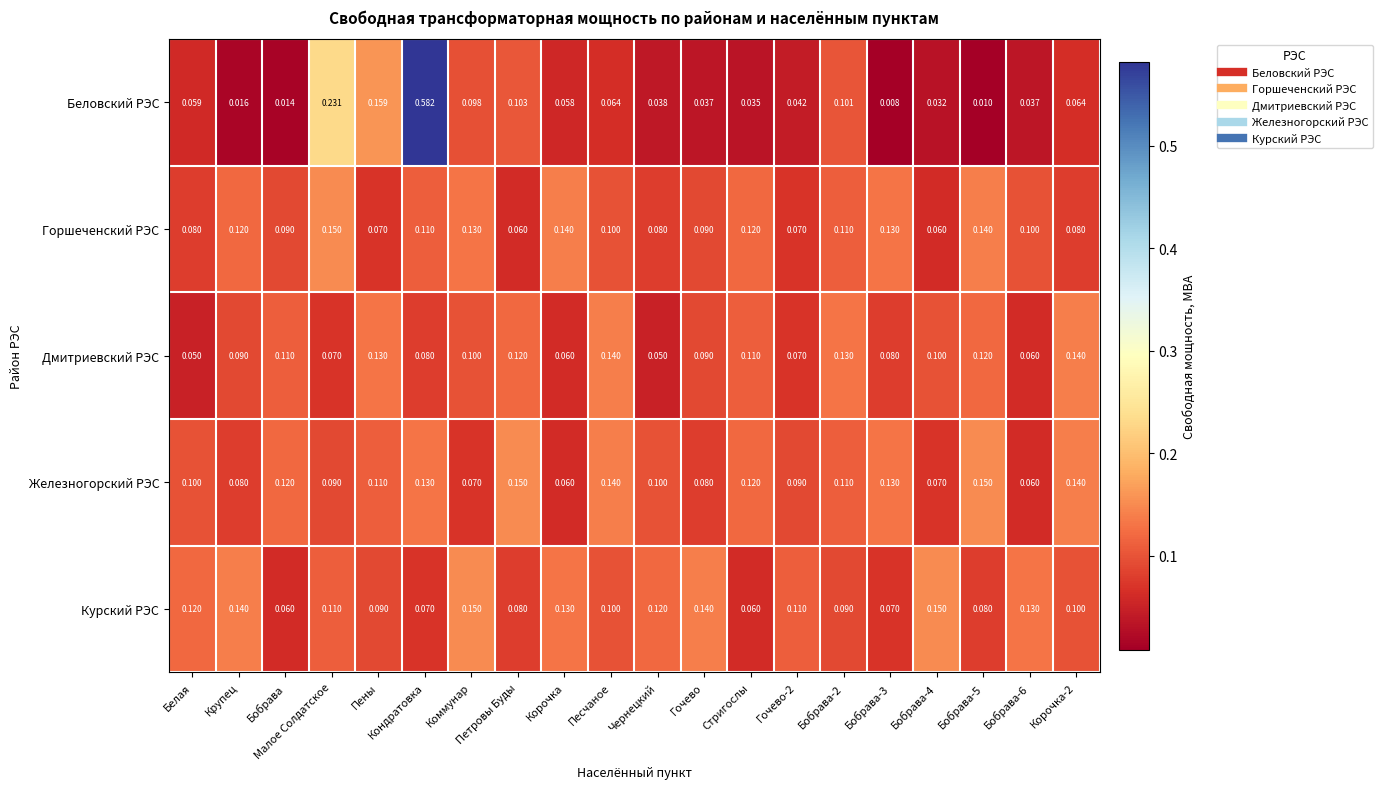

At which category is the sum across all series the highest?

Кондратовка